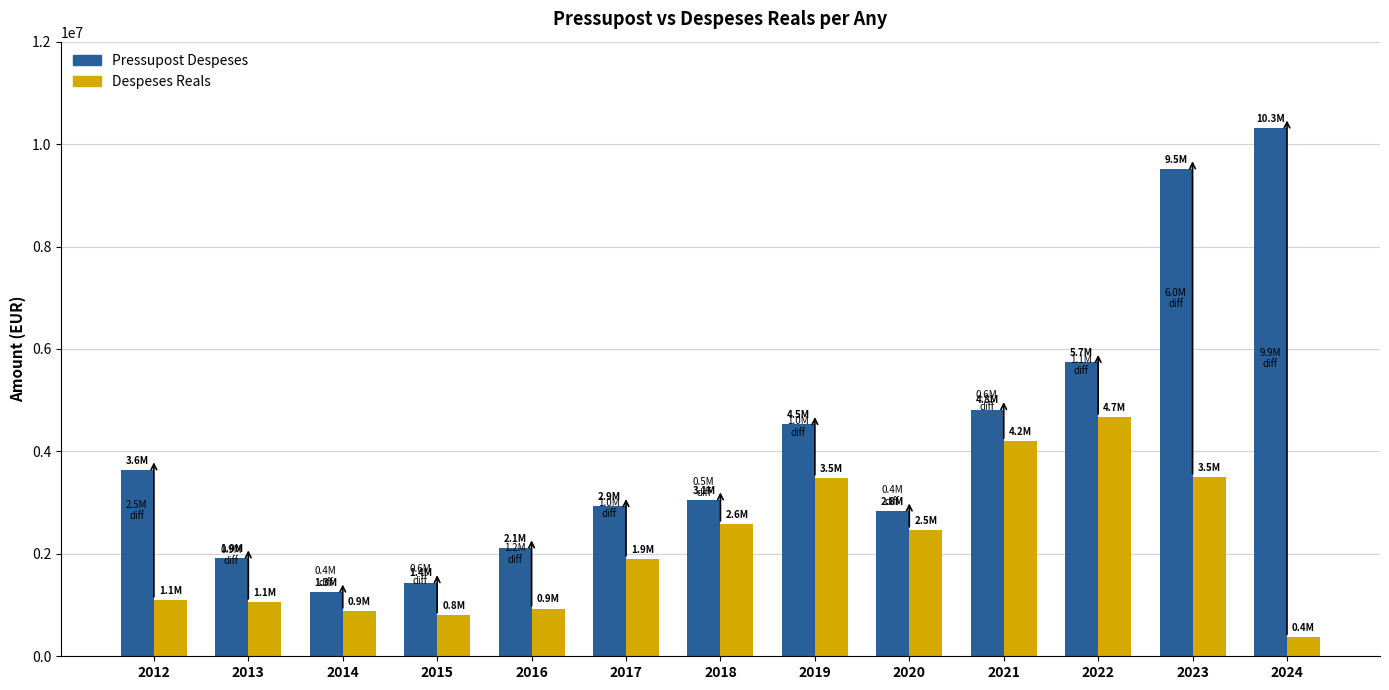

How many bars are there in total?

26